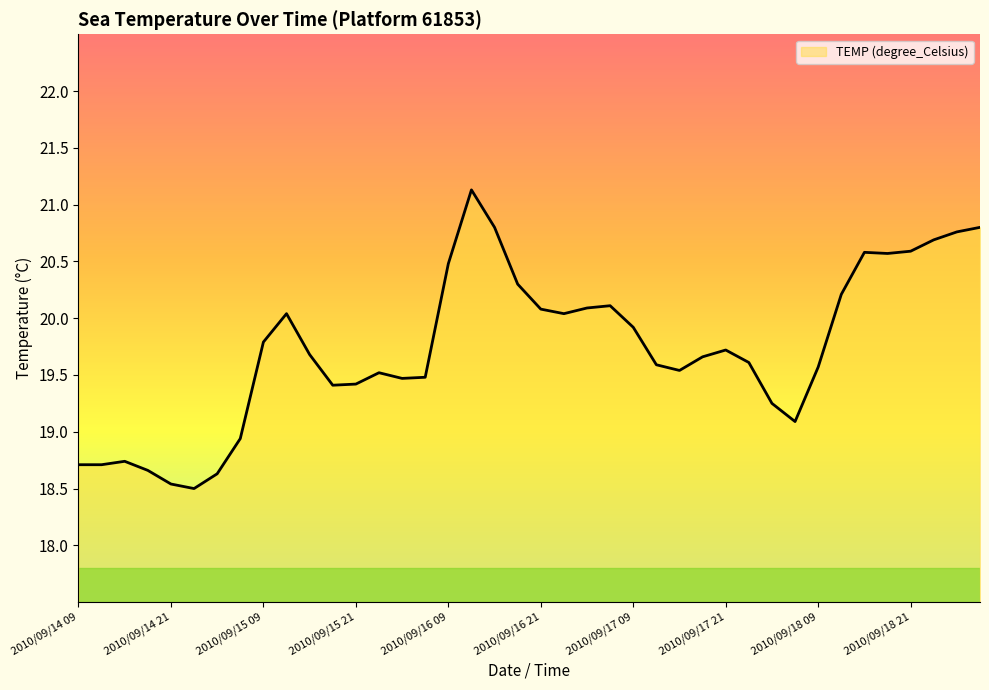

What is the smallest value displayed?

18.5